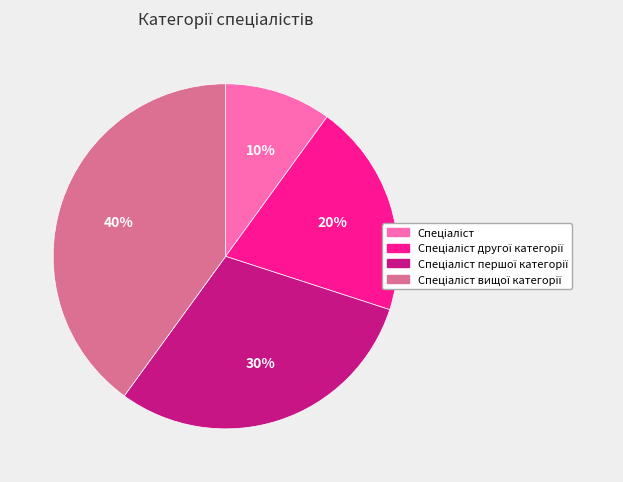

To the nearest percent, what is the difference between the largest and smallest slice percentages?

30%